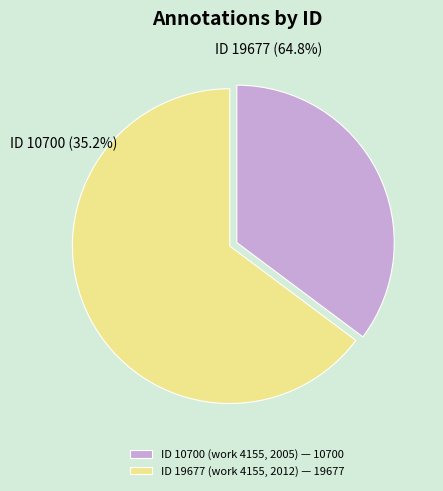

To the nearest percent, what percentage of the pie is ID 10700 (work 4155, 2005)?

35%